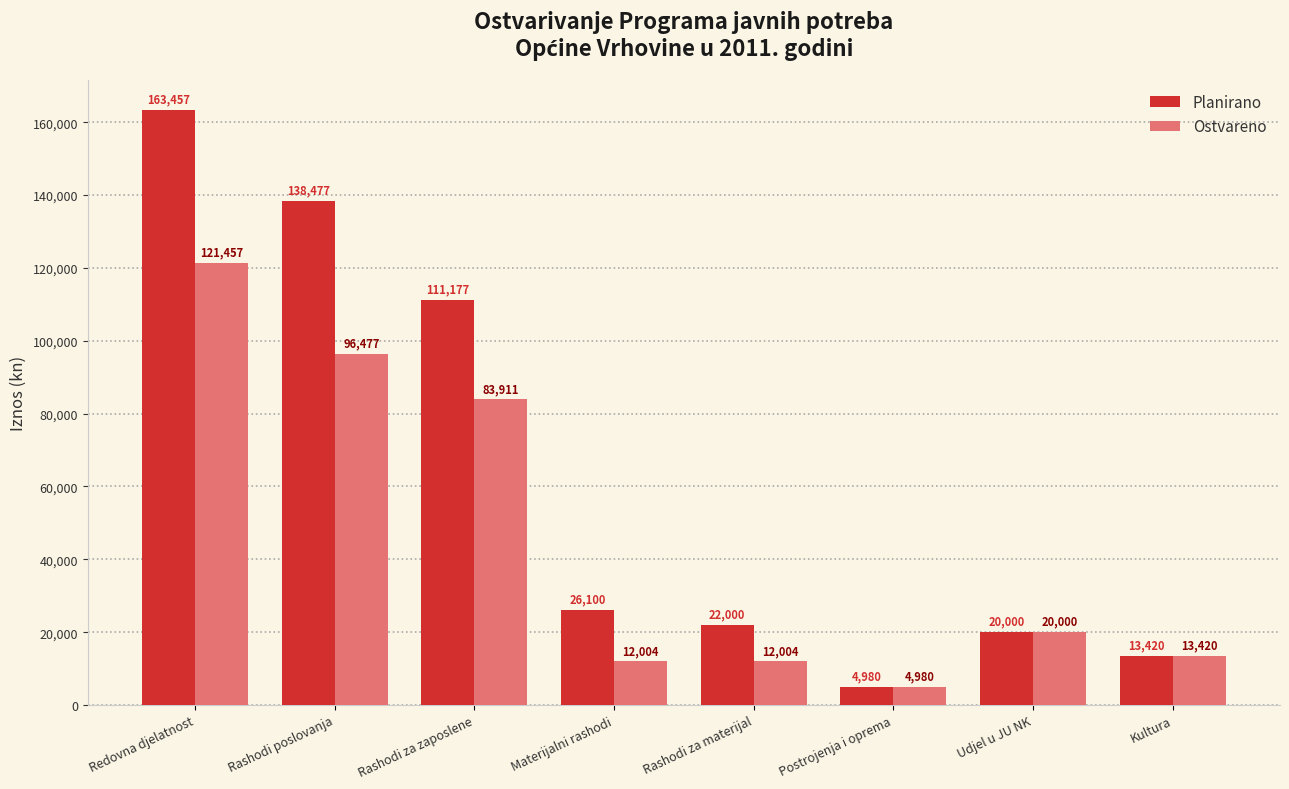

Rank the series by their maximum value, from highest to lowest.

Planirano, Ostvareno